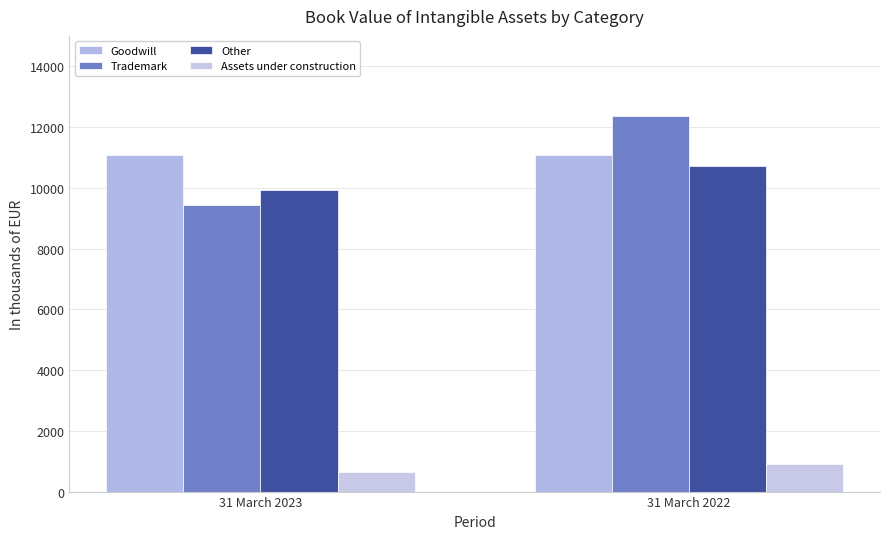

What is the difference between the highest and lowest values at 31 March 2022?

11467